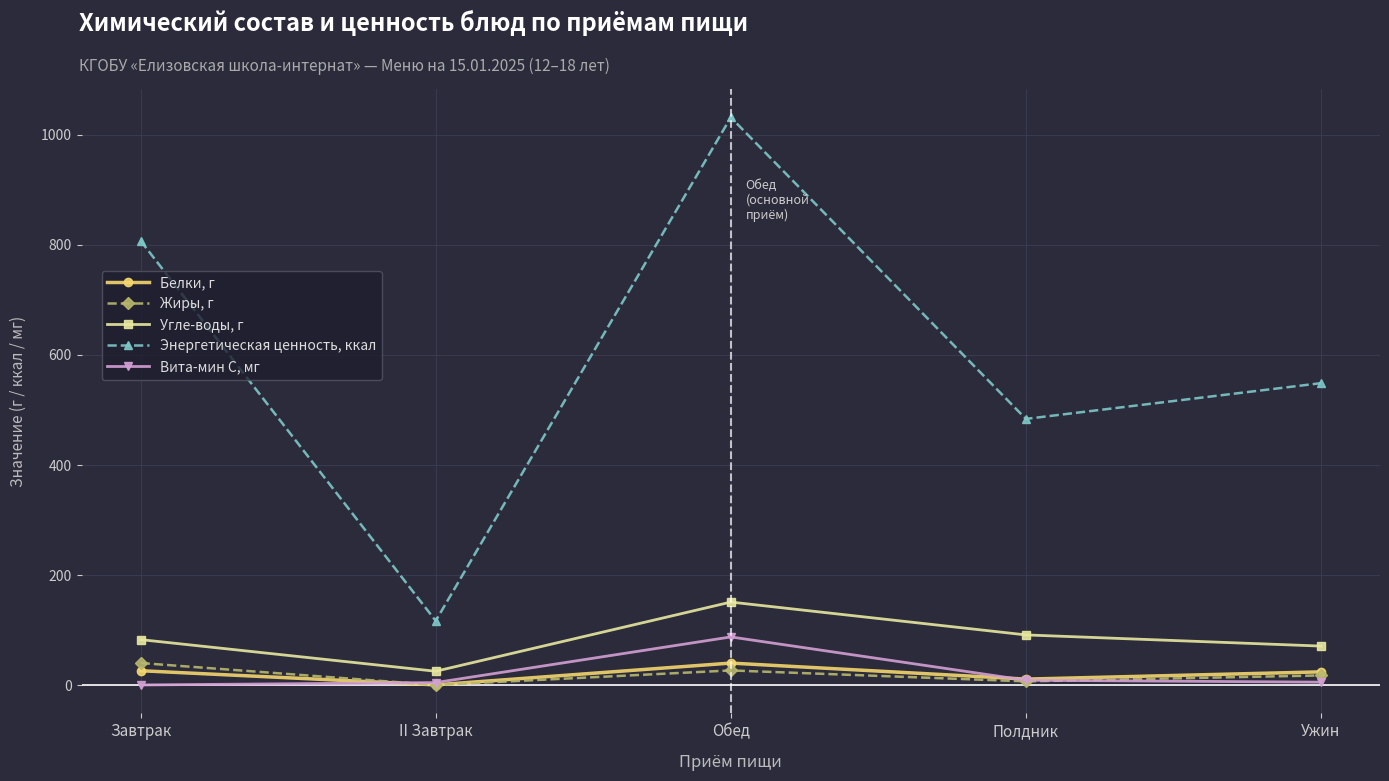

True or false: Вита-мин С, мг and Энергетическая ценность, ккал cross at least once.

False